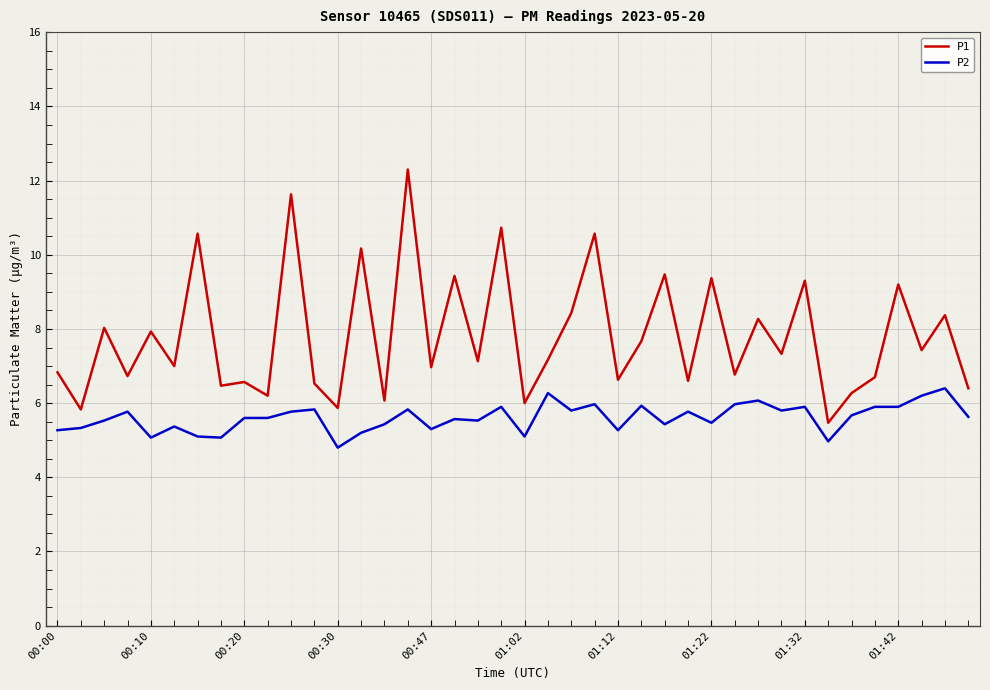

Which series has the widest spread of values?

P1